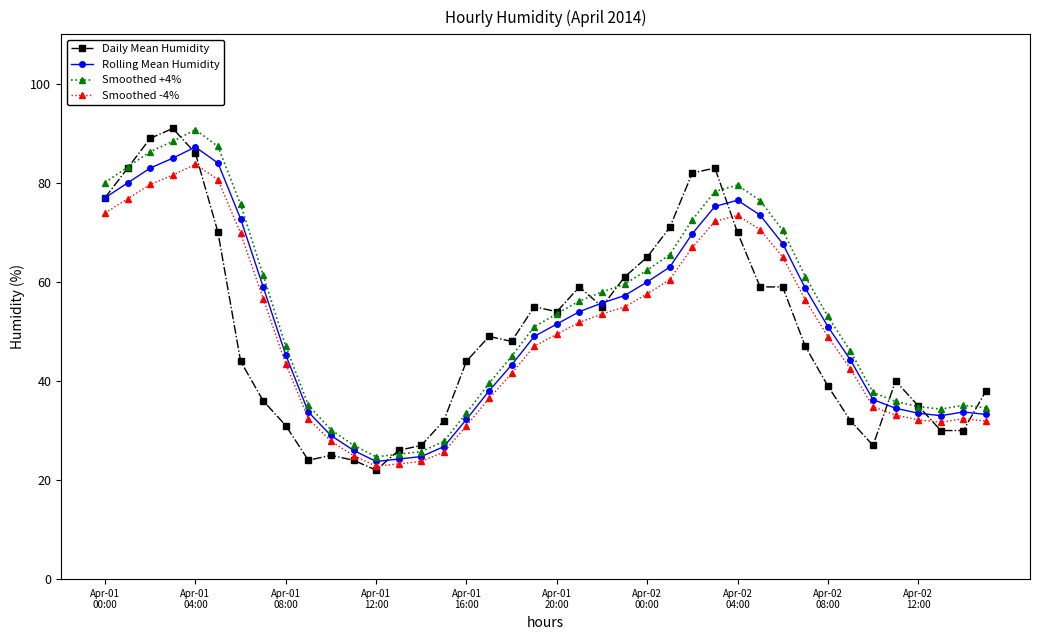

Which series has the largest range (max minus min)?

Daily Mean Humidity